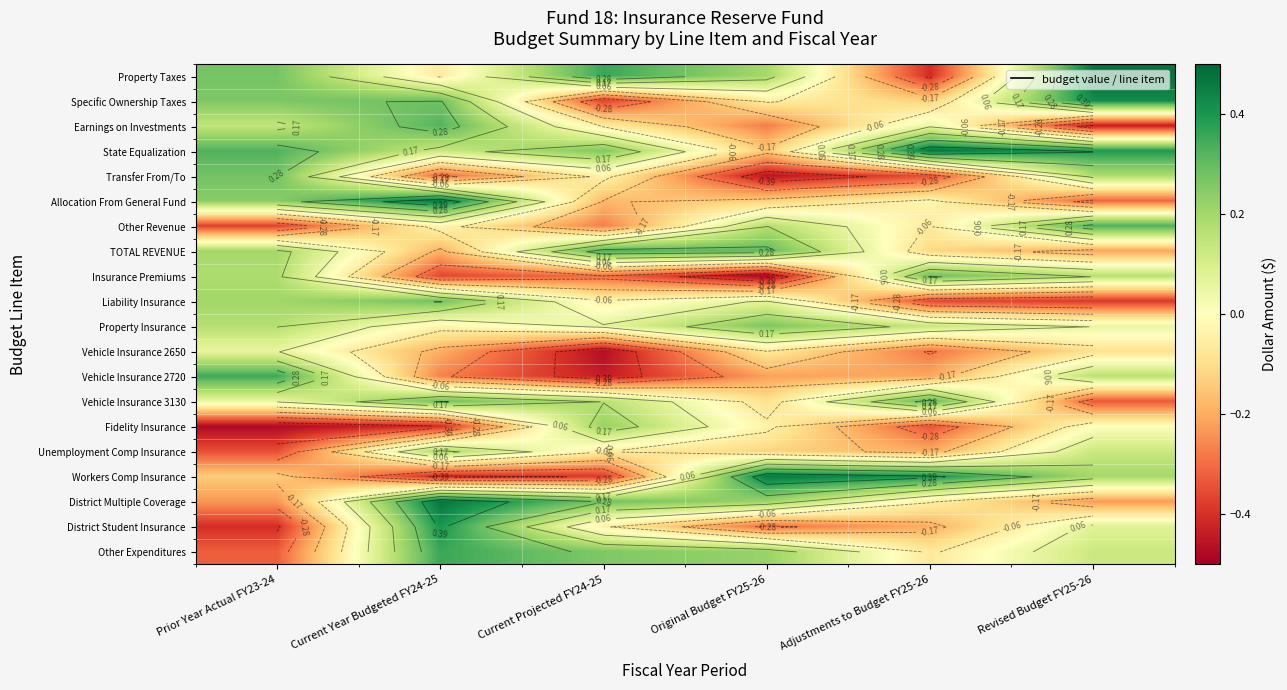

Where is Other Expenditures nearest to the value 0?

Adjustments to Budget FY25-26